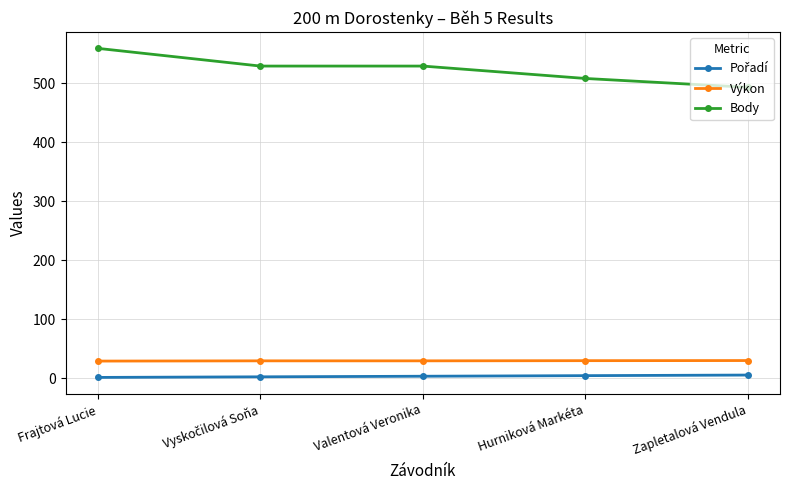

Between Frajtová Lucie and Zapletalová Vendula, which series saw the biggest shift?

Body